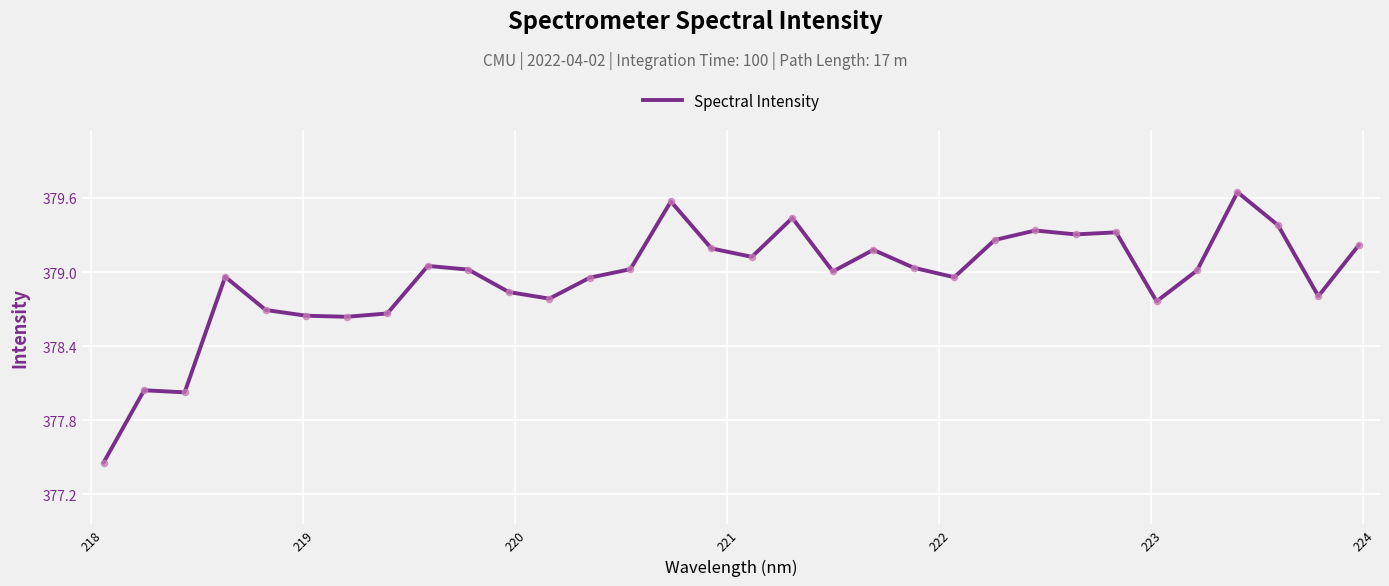

What is the difference between the maximum and minimum values?

2.2